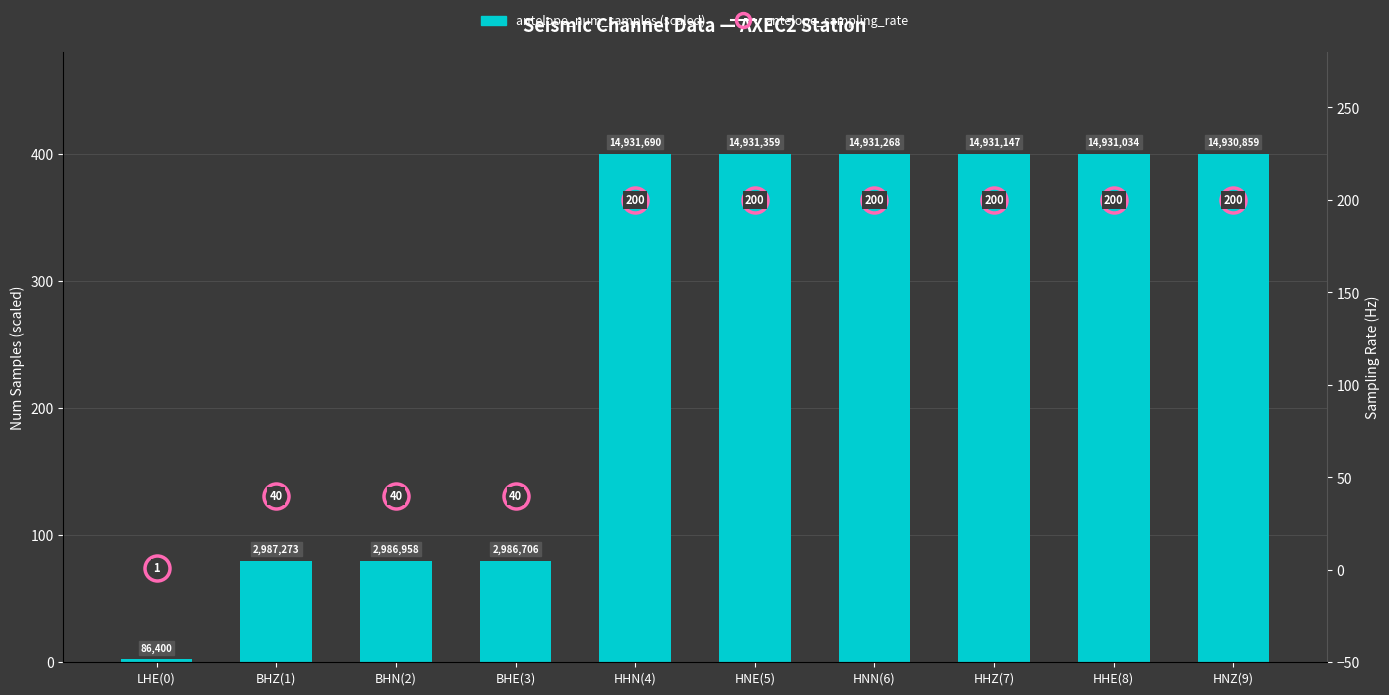

What is the total value across all series at HHN(4)?

600.0